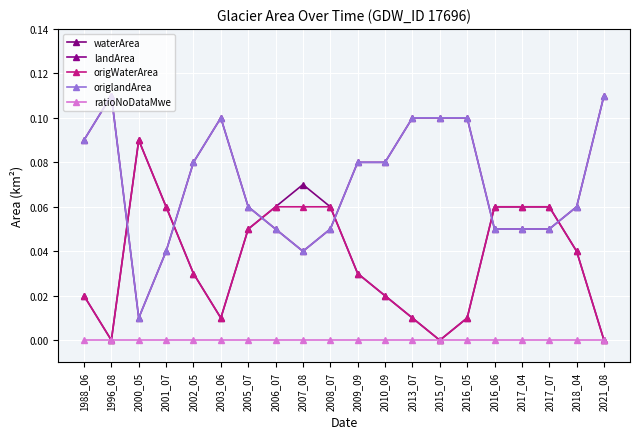

True or false: origlandArea has more than 1 points higher than both neighbors.

True